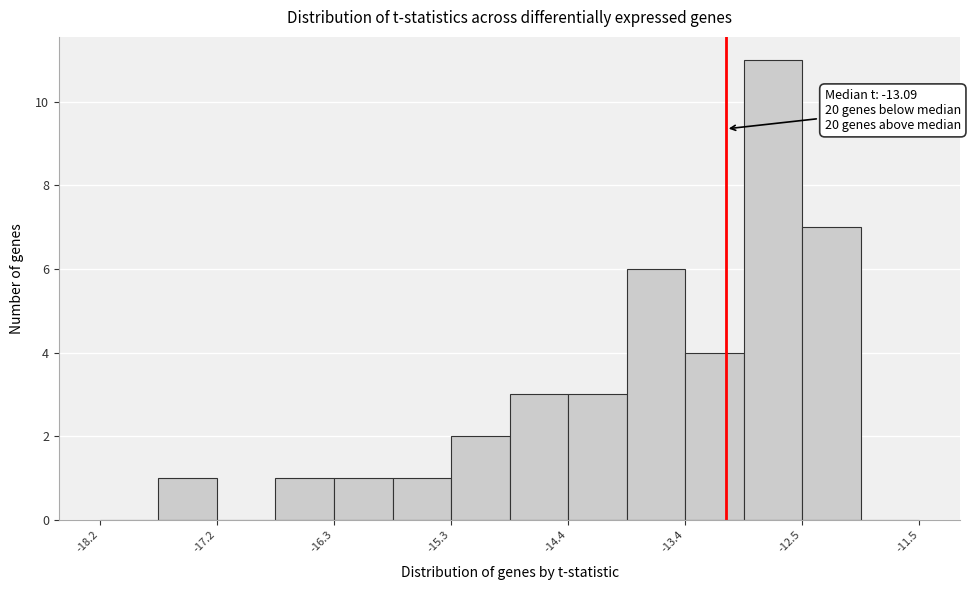

Over which range of the x-axis is the bar tallest?

-12.9 to -12.5